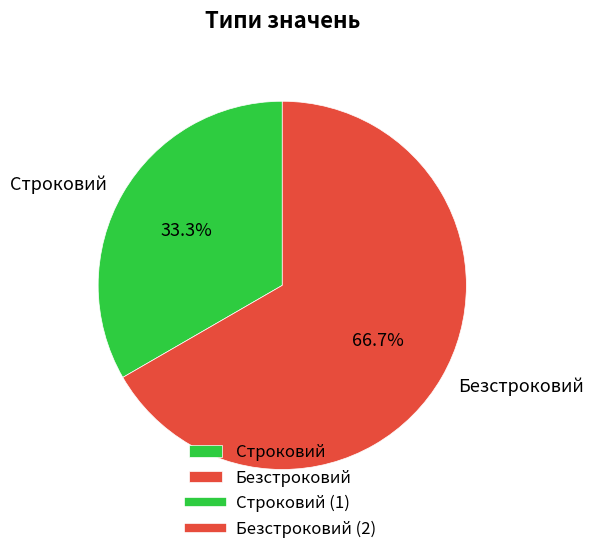

True or false: Безстроковий accounts for 67% of the total.

True